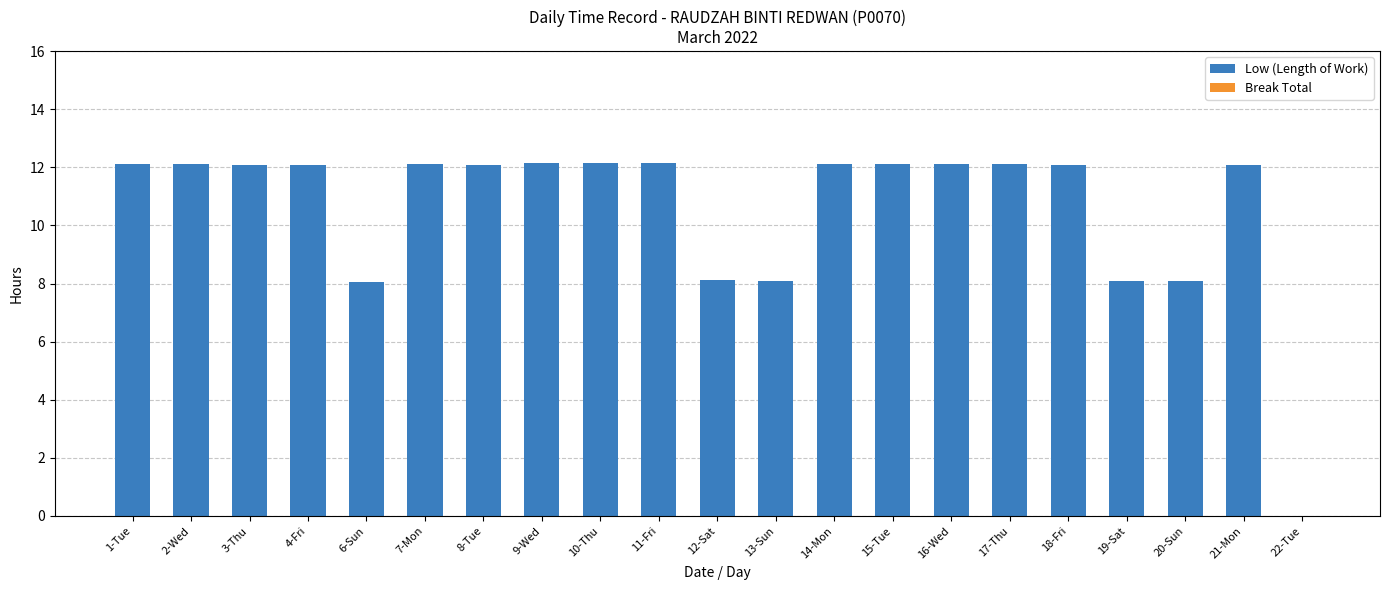

Are the bars horizontal?

No